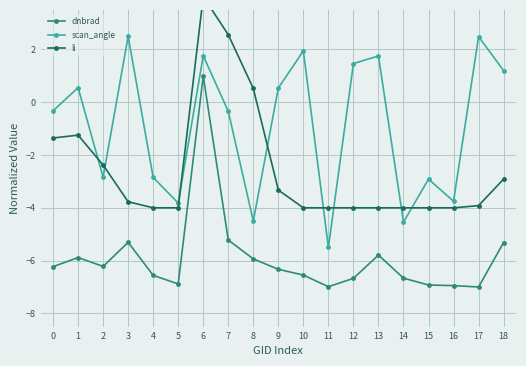

What are all the series names shown in the legend?

dnbrad, scan_angle, li